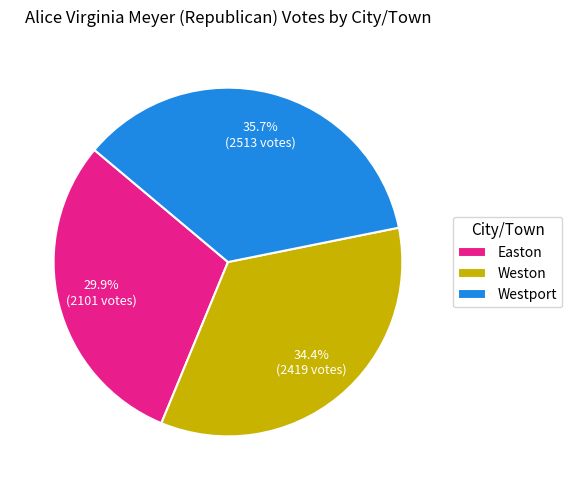

To the nearest percent, what percentage of the pie is Westport?

36%